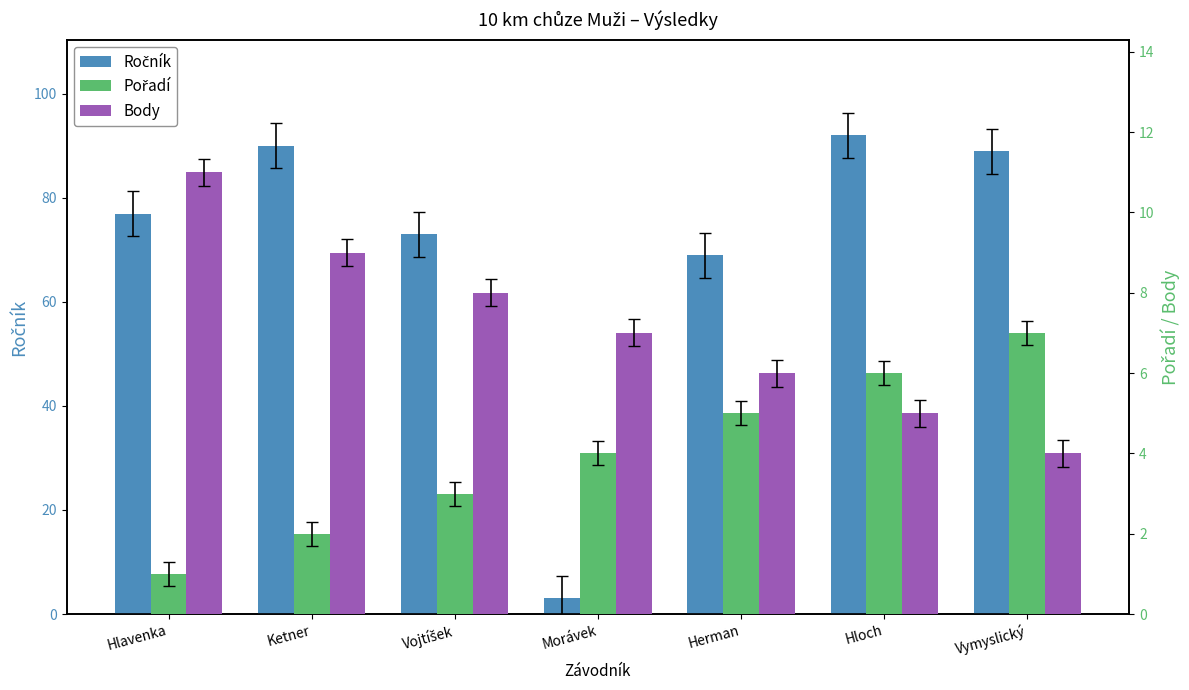

Reading left to right, extract all data points from this chart.

Ročník: Hlavenka=77	Ketner=90	Vojtíšek=73	Morávek=3	Herman=69	Hloch=92	Vymyslický=89
Pořadí: Hlavenka=1	Ketner=2	Vojtíšek=3	Morávek=4	Herman=5	Hloch=6	Vymyslický=7
Body: Hlavenka=11	Ketner=9	Vojtíšek=8	Morávek=7	Herman=6	Hloch=5	Vymyslický=4